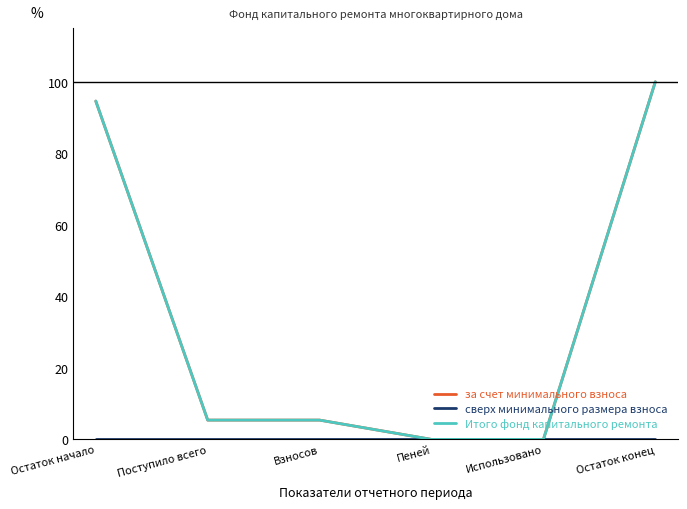

What value does the за счет минимального взноса series have at Поступило всего?

5.4